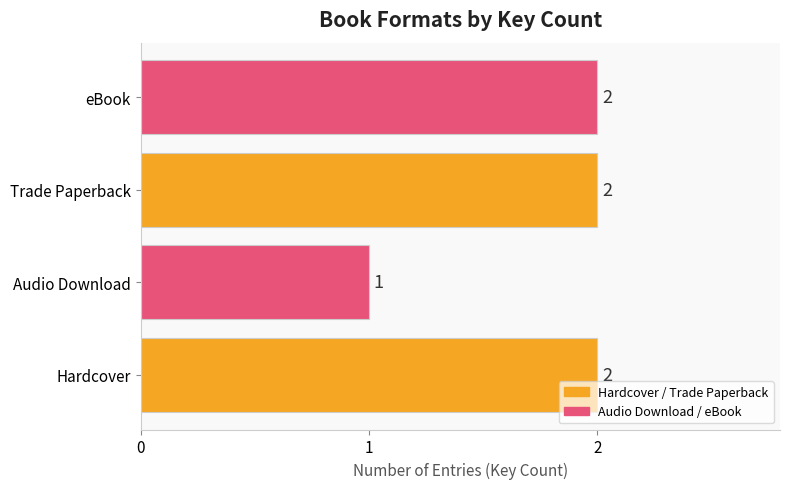

Approximately how many times larger is the value at Trade Paperback compared to Hardcover?

1.0